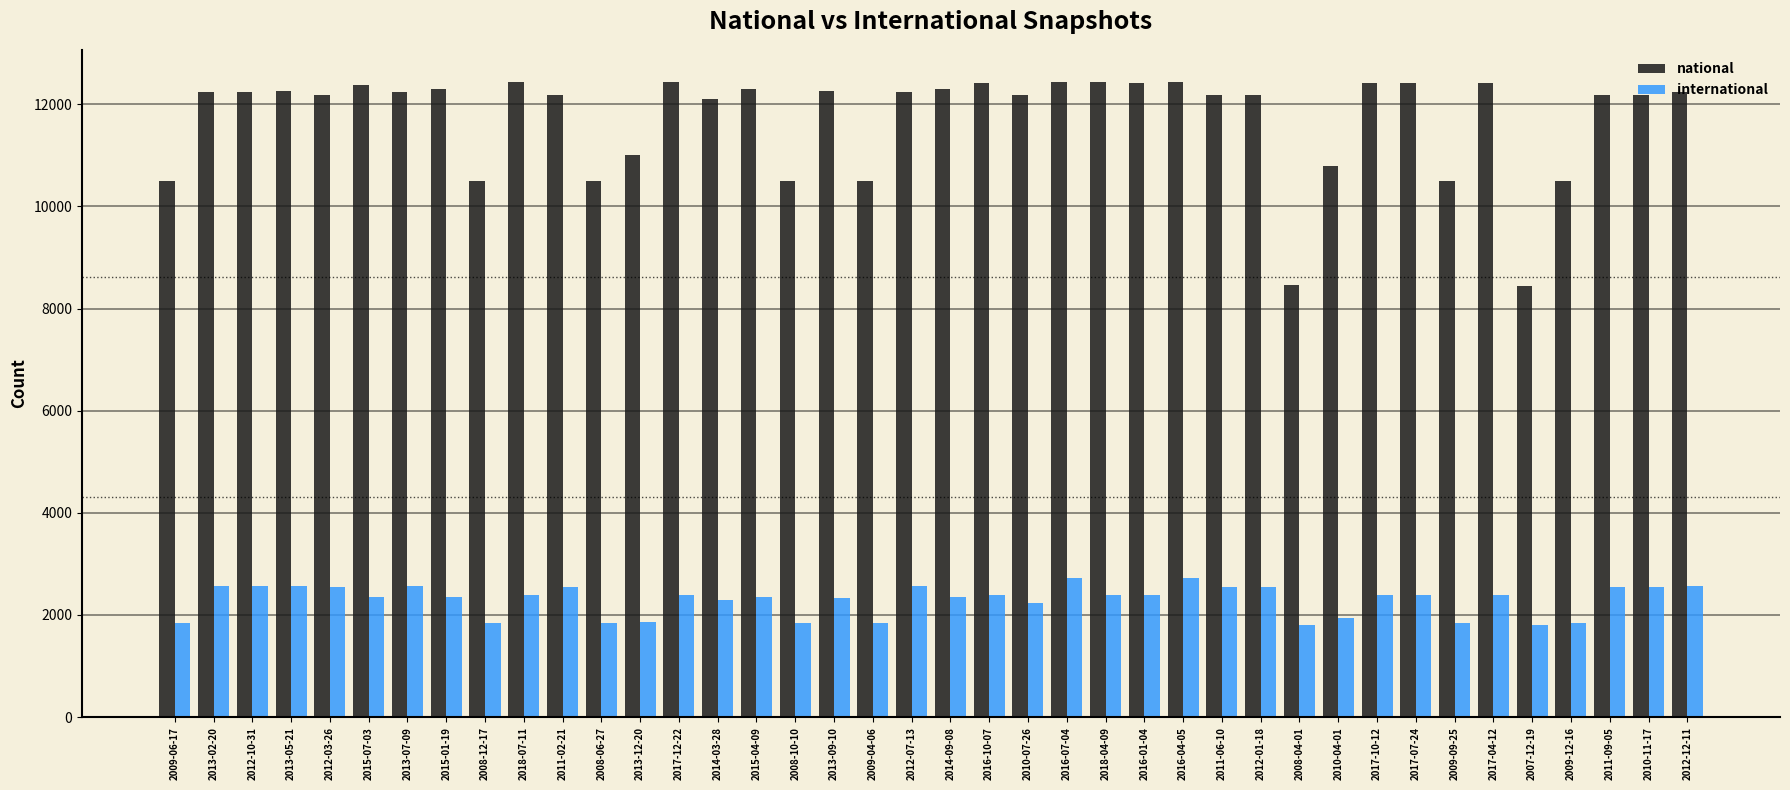

At how many categories does at least one series exceed 3798?

40